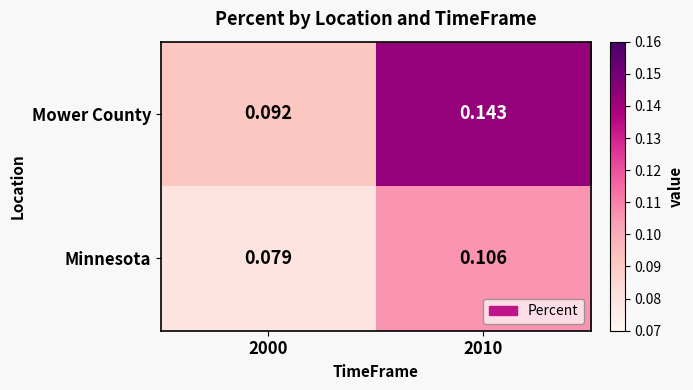

At which category is the sum across all series the highest?

2010